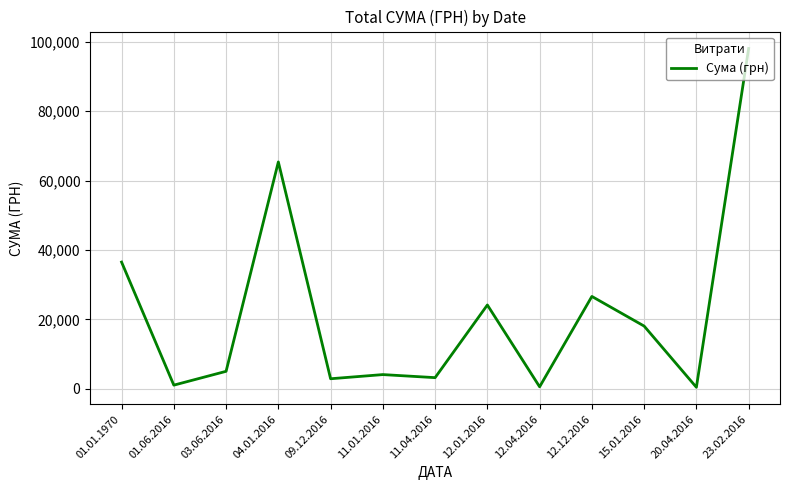

Which category has the highest value across all series?

23.02.2016